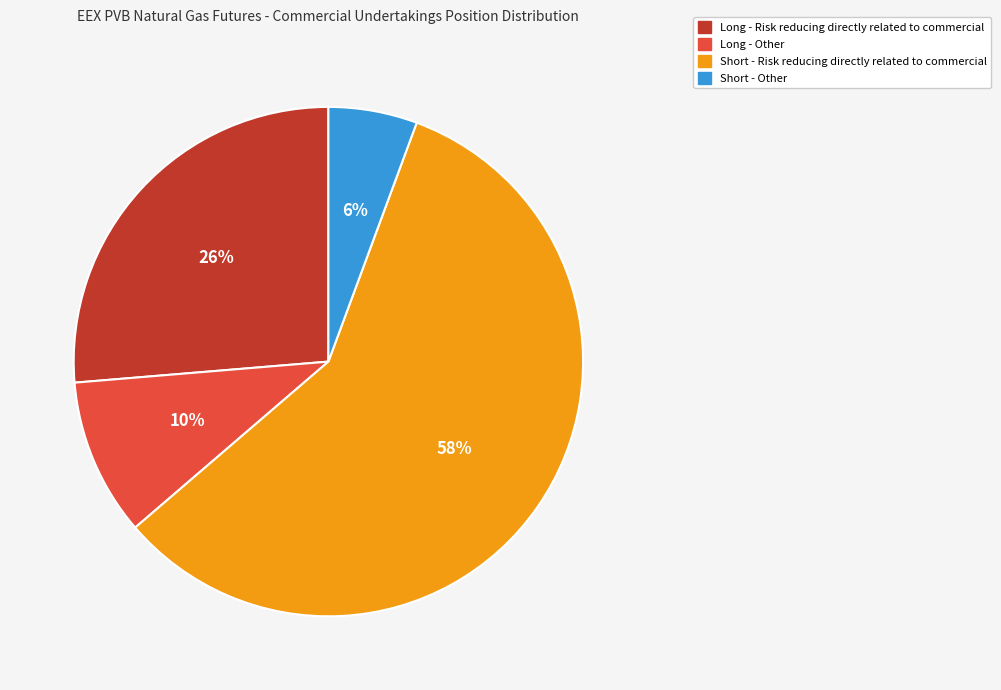

Rank the categories by value from lowest to highest.

Short - Other, Long - Other, Long - Risk reducing directly related to commercial, Short - Risk reducing directly related to commercial